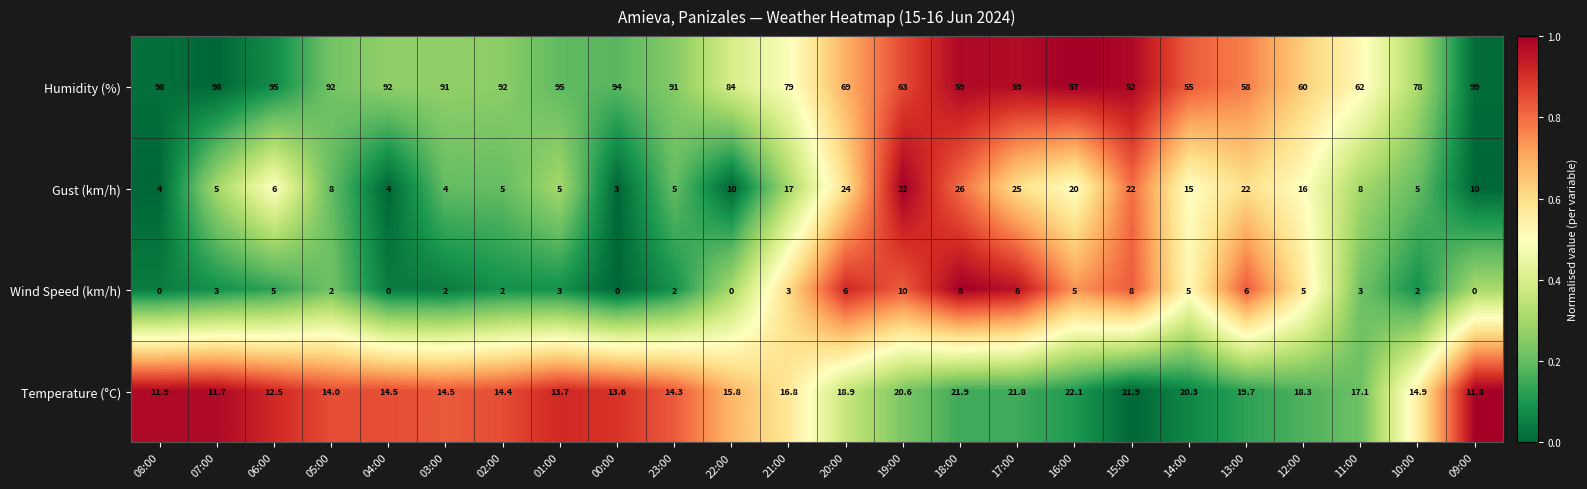

True or false: Humidity (%) has a value of 55.0 at 14:00.

True